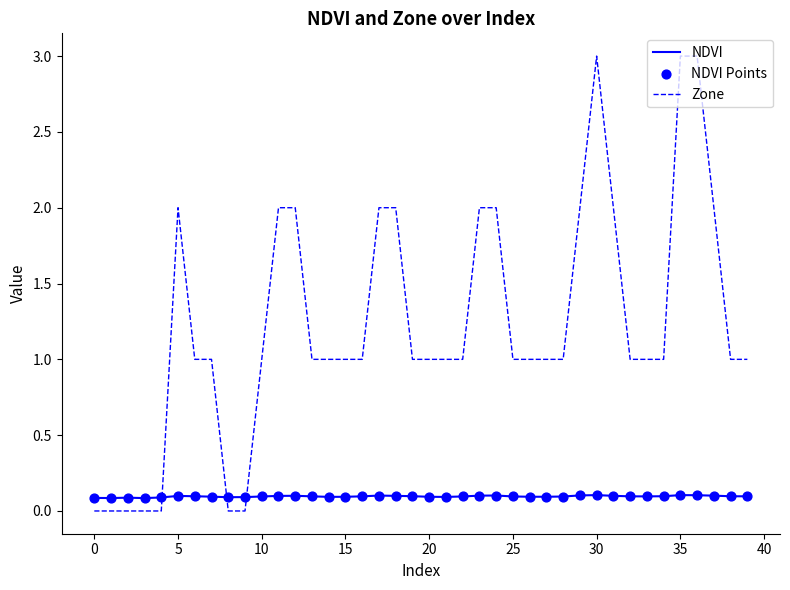

Which series has the largest range (max minus min)?

Zone